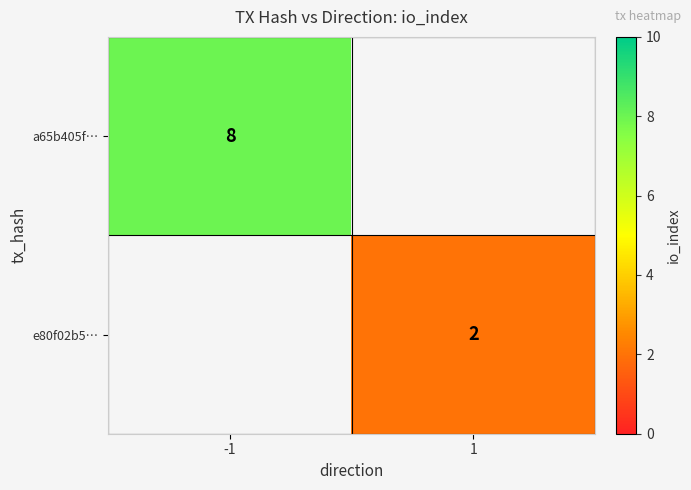

The value of a65b405f… at -1 is 8. True or false?

True